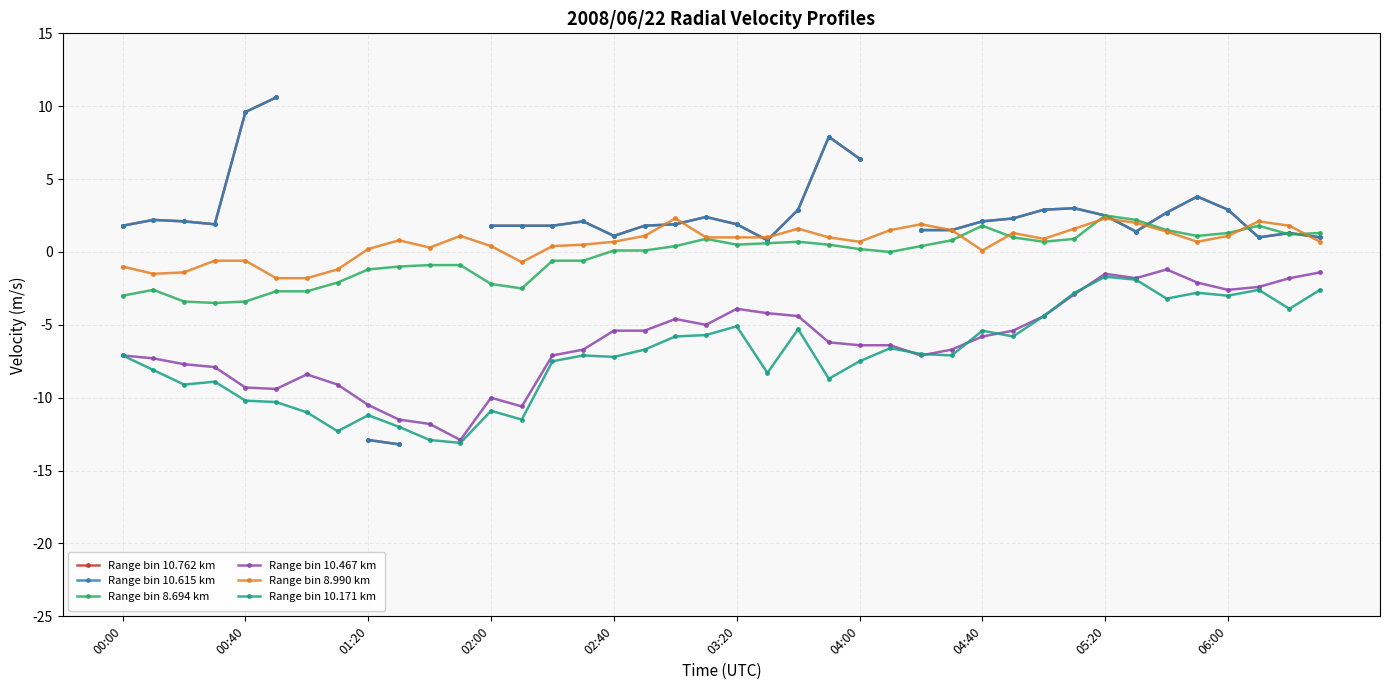

How many data points in Range bin 10.467 km are above -6?

19